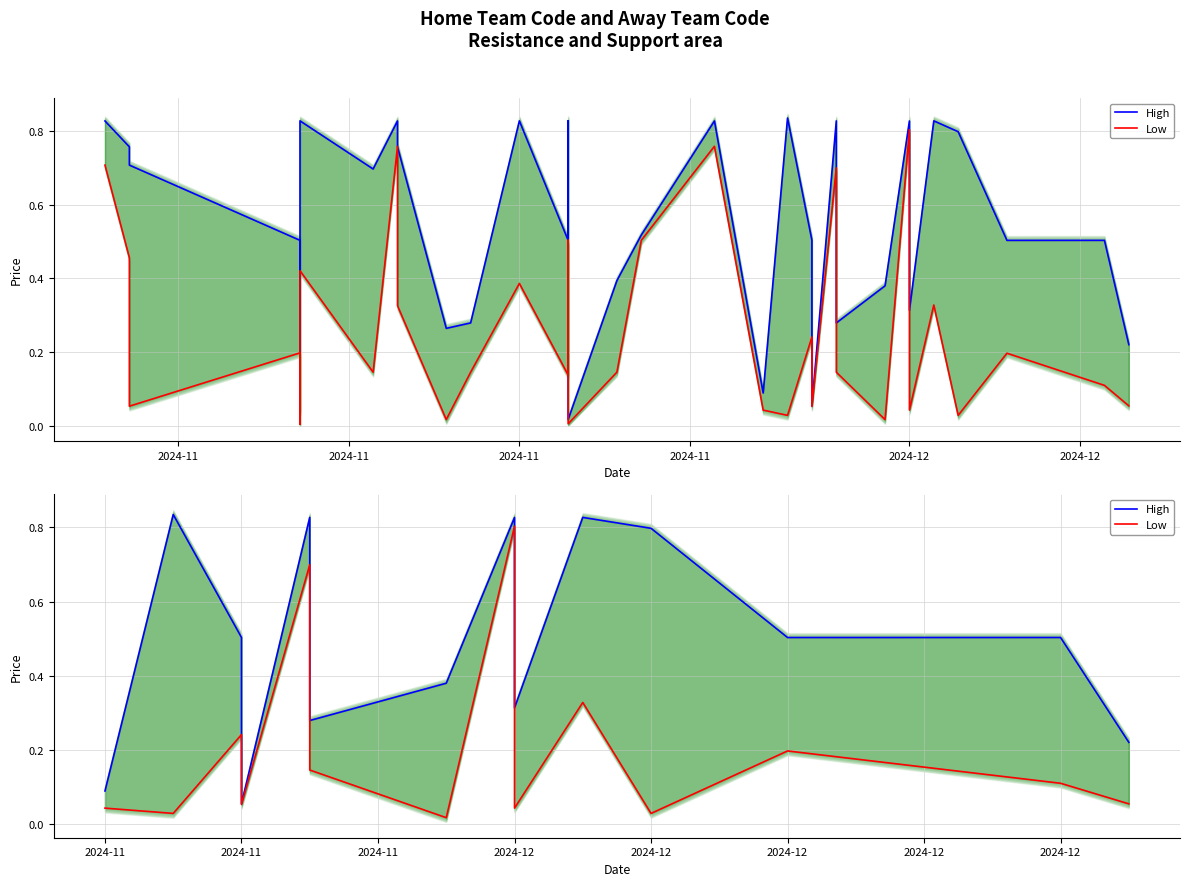

True or false: High and Low intersect in this chart.

False